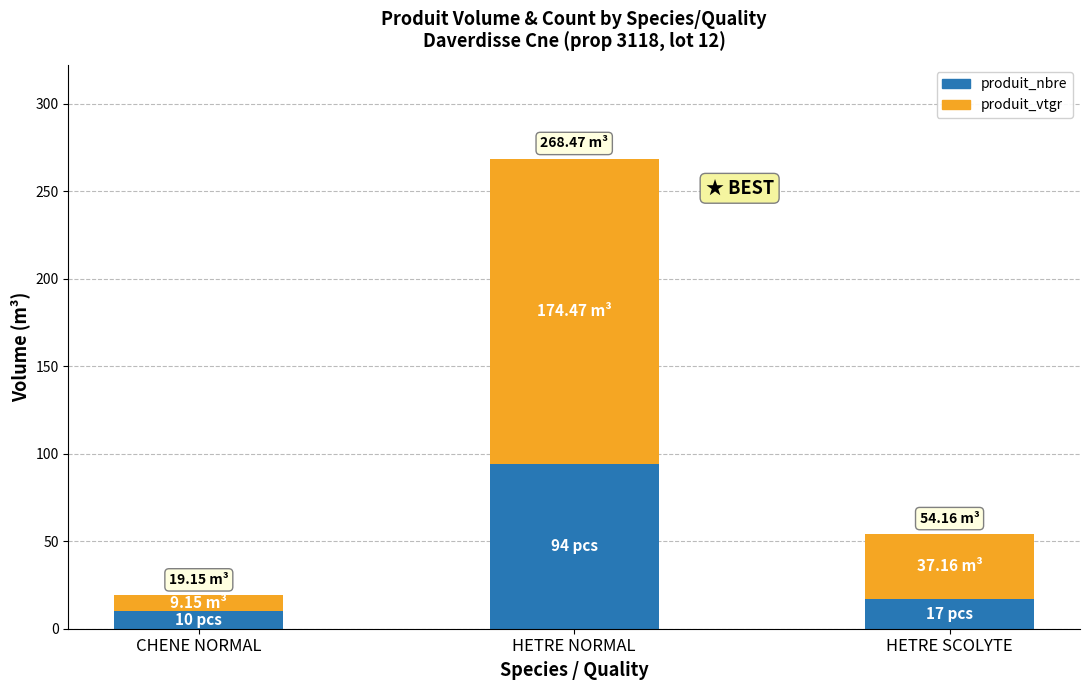

At which label does produit_nbre reach its peak?

HETRE NORMAL